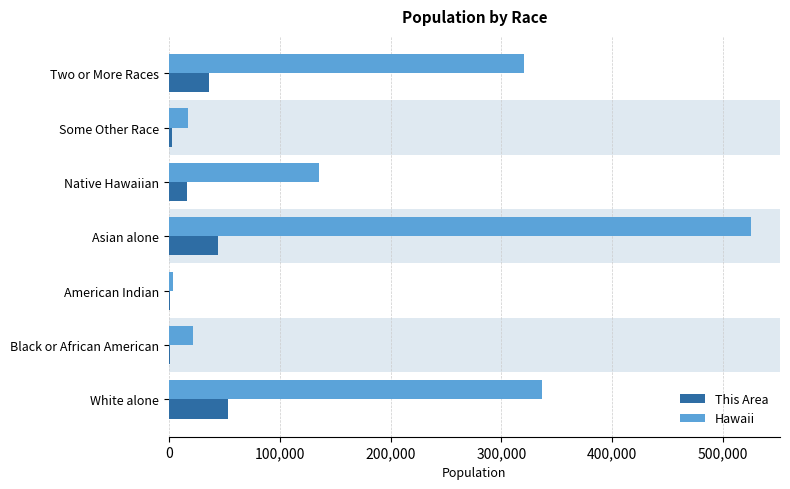

How many series are shown in this chart?

2